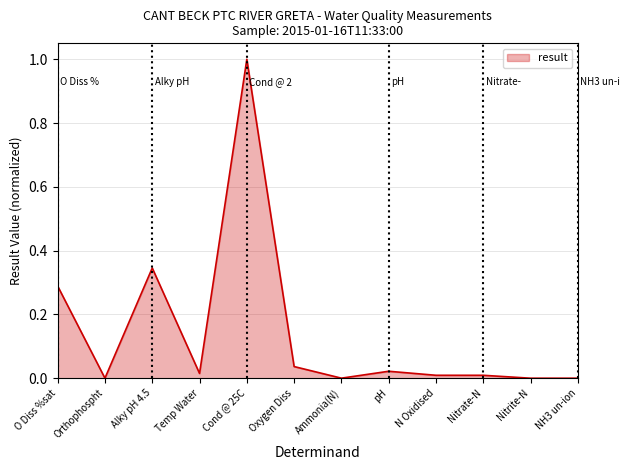

Which category has the highest value across all series?

Cond @ 25C